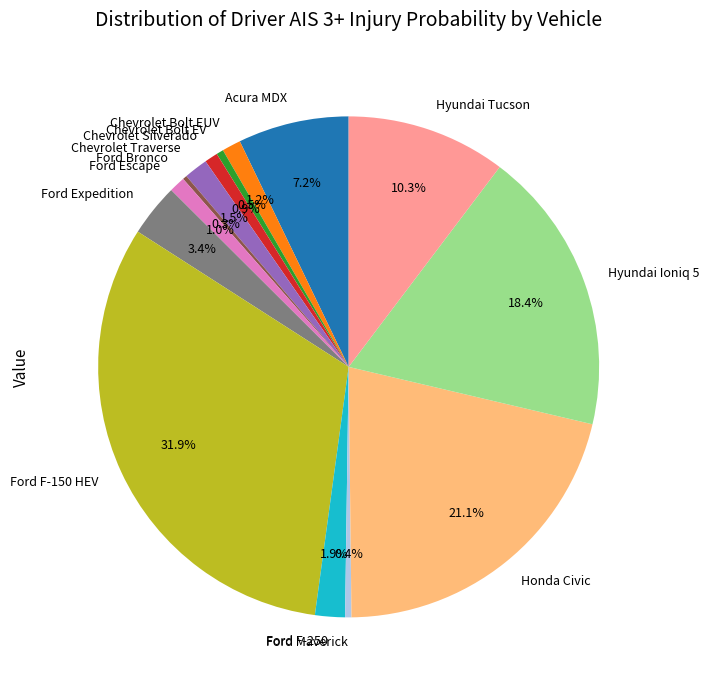

To the nearest percent, what percentage of the pie is Ford F-150 HEV?

32%